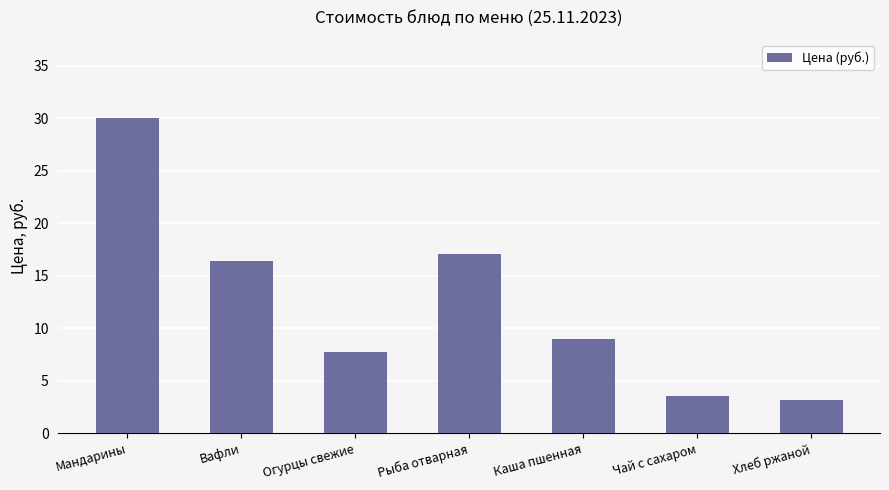

At which label does the data first exceed 8?

Мандарины